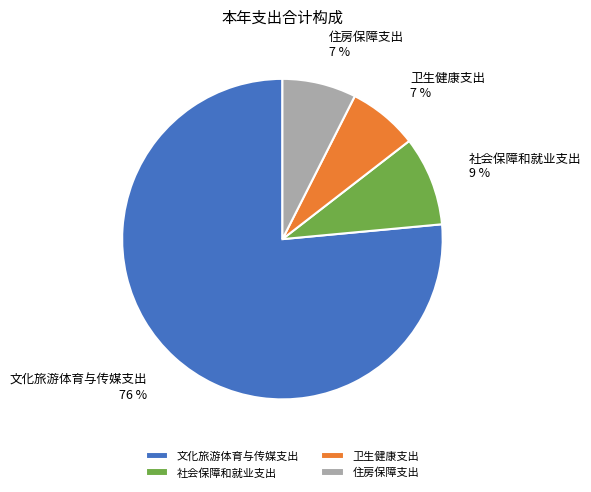

Does 住房保障支出 account for over 50% of the chart?

No